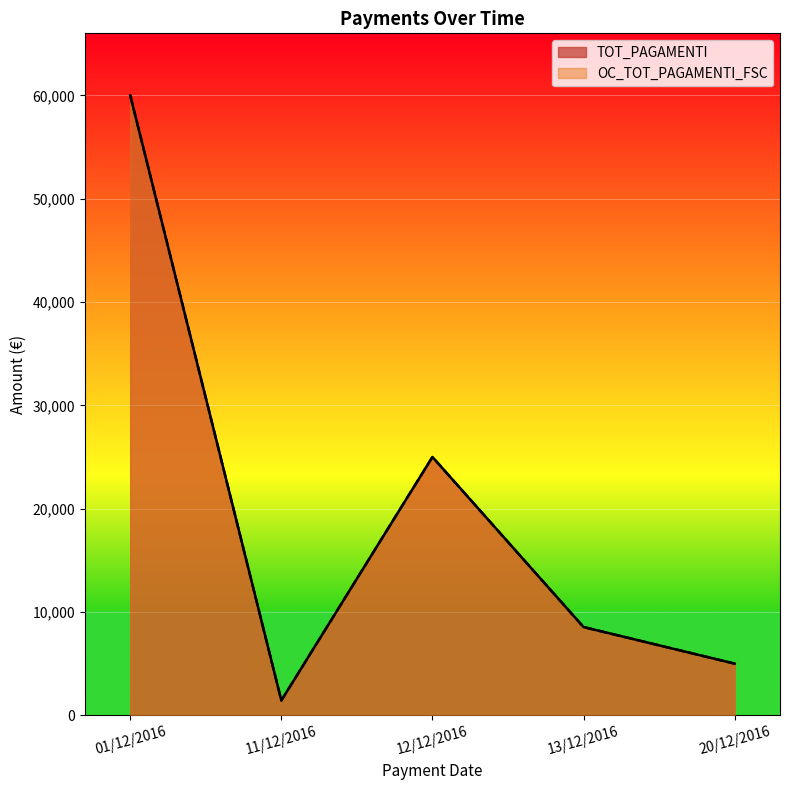

True or false: OC_TOT_PAGAMENTI_FSC and TOT_PAGAMENTI cross at least once.

False